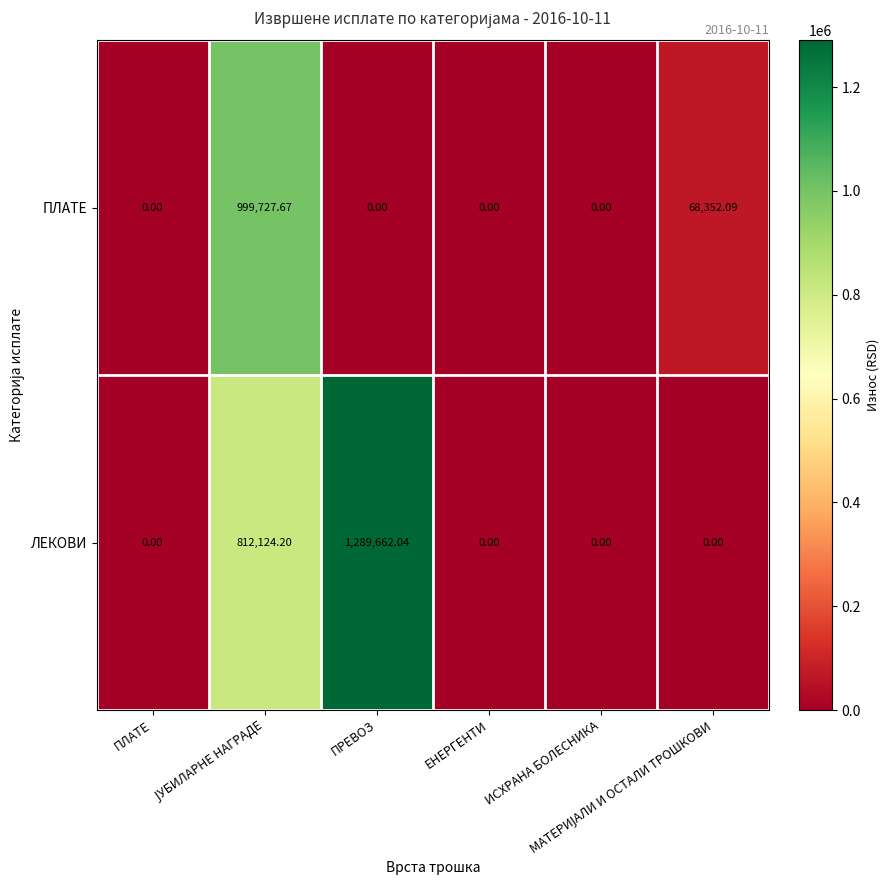

Which series has the largest range (max minus min)?

ЛЕКОВИ